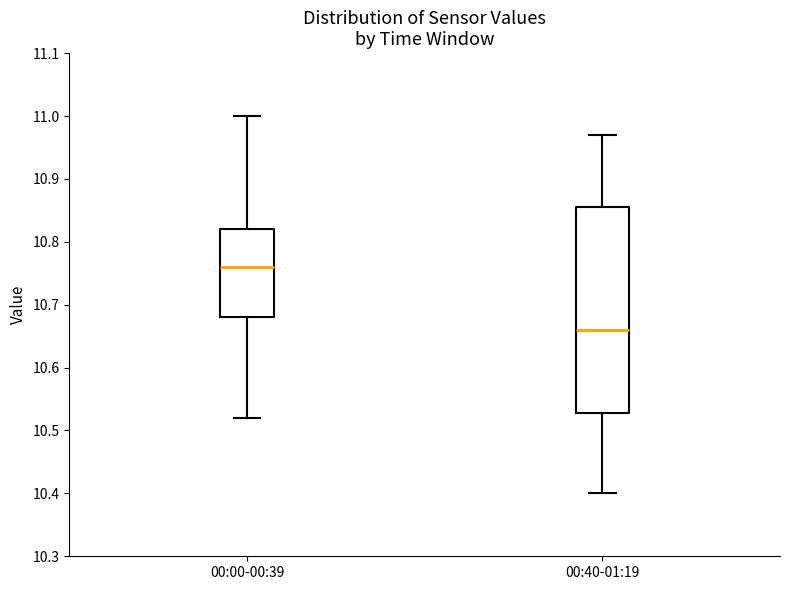

Which box is the tallest, from its lower edge to its upper edge?

00:40-01:19